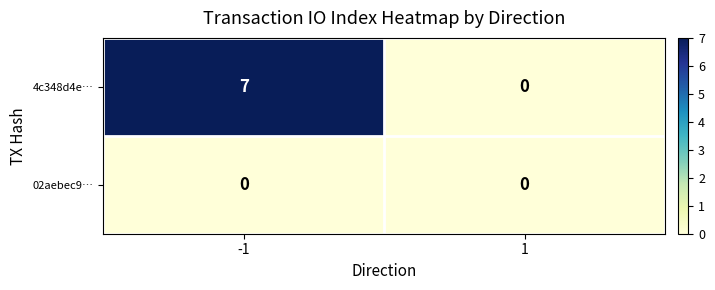

The value of 02aebec9… at -1 is 0. True or false?

True